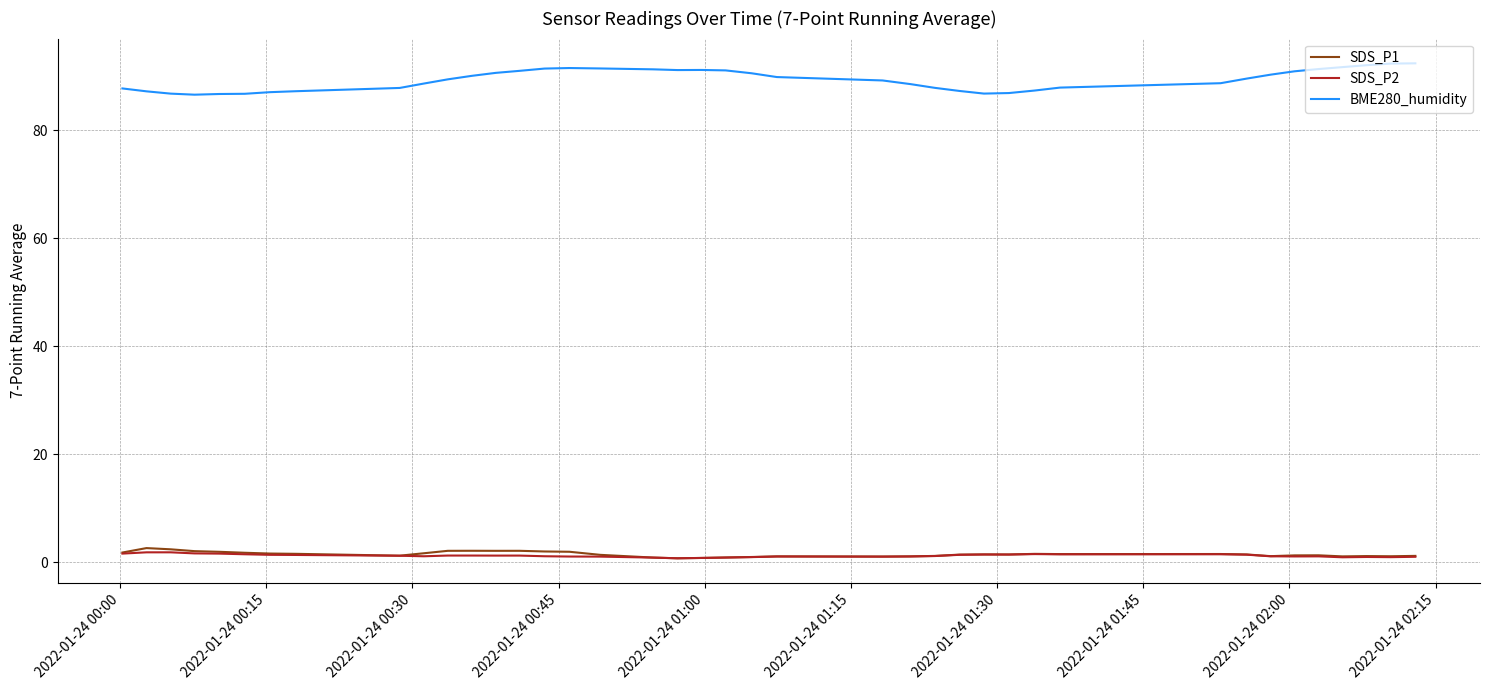

True or false: BME280_humidity and SDS_P2 cross at least once.

False